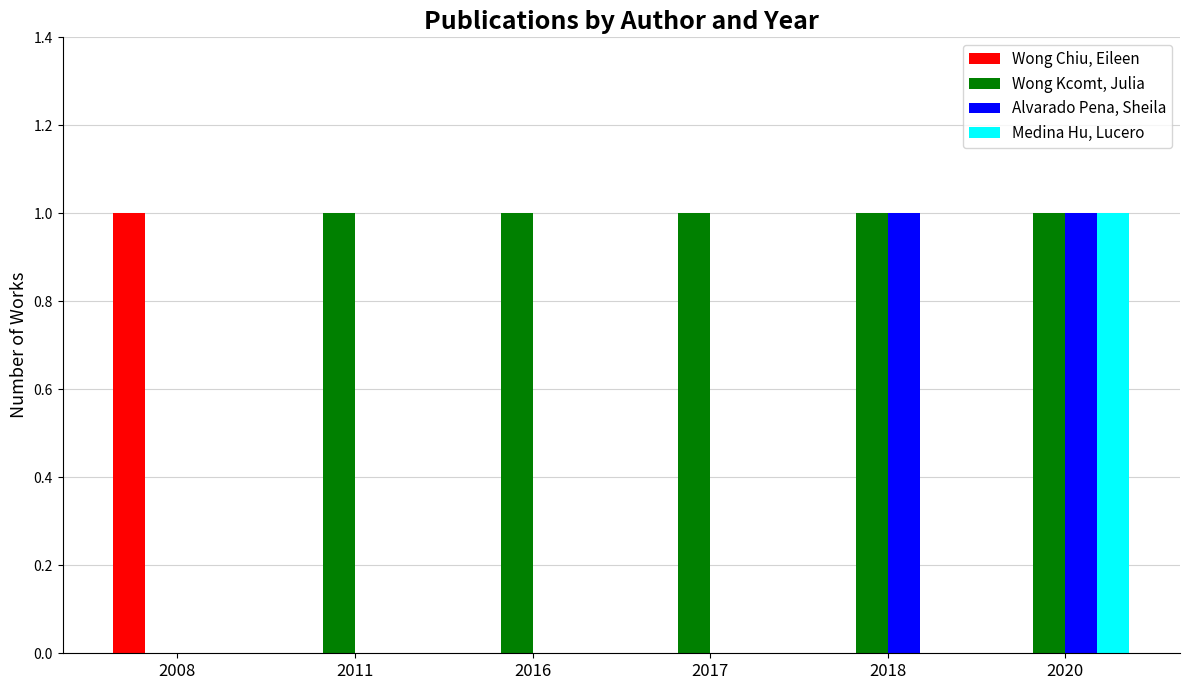

What is the greatest value displayed?

1